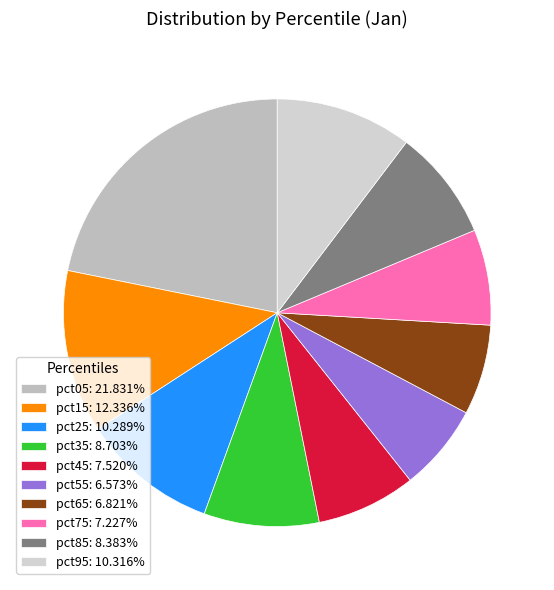

Combined, do pct05 and pct85 account for over 50%?

No